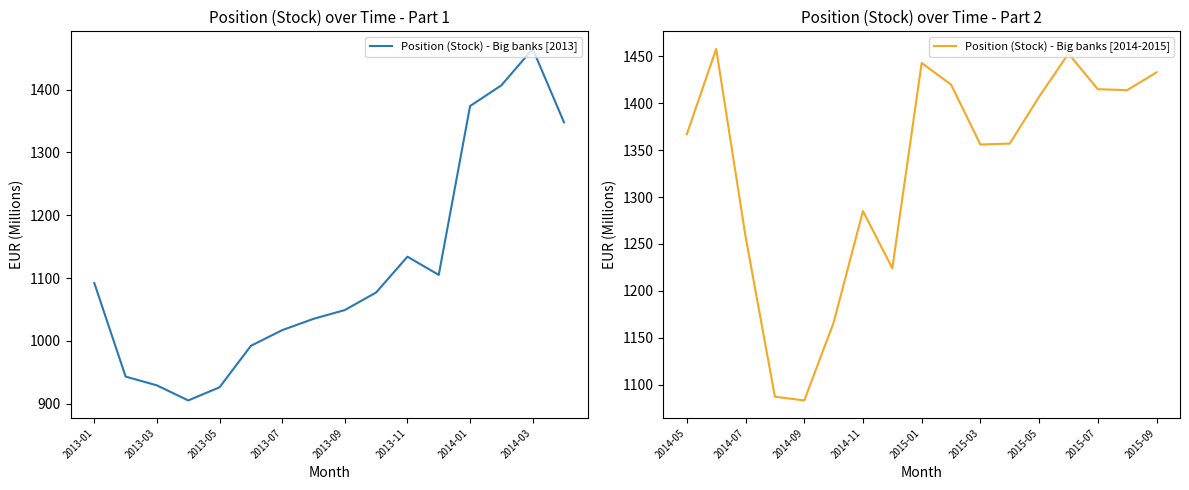

What is the value of the 14th point from the left?

1407